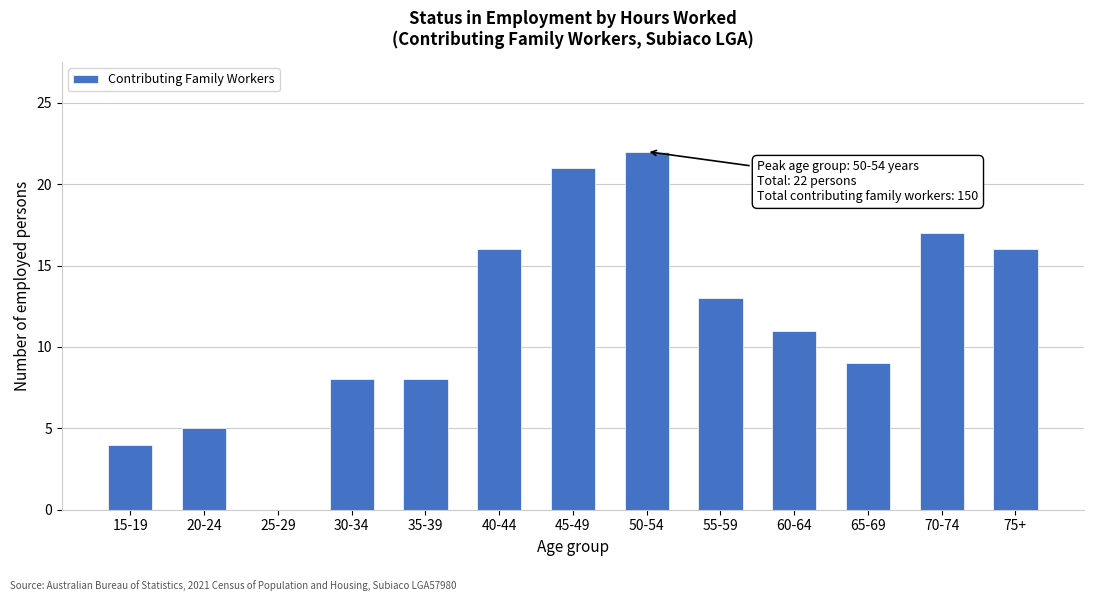

Reading left to right, extract all data points from this chart.

15-19=4	20-24=5	25-29=0	30-34=8	35-39=8	40-44=16	45-49=21	50-54=22	55-59=13	60-64=11	65-69=9	70-74=17	75+=16